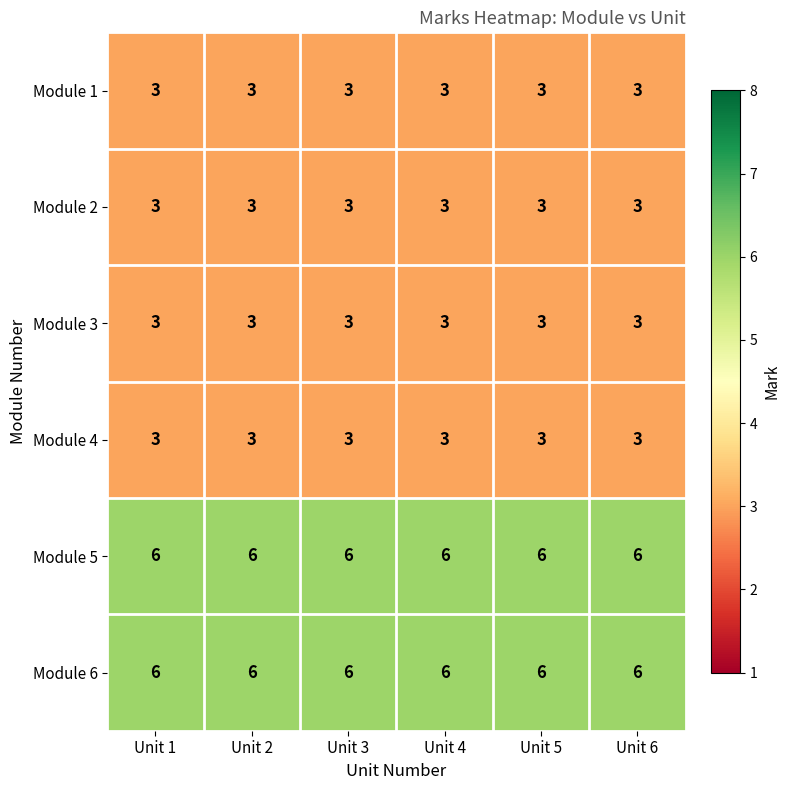

What is the difference between the highest and lowest values at Unit 4?

3